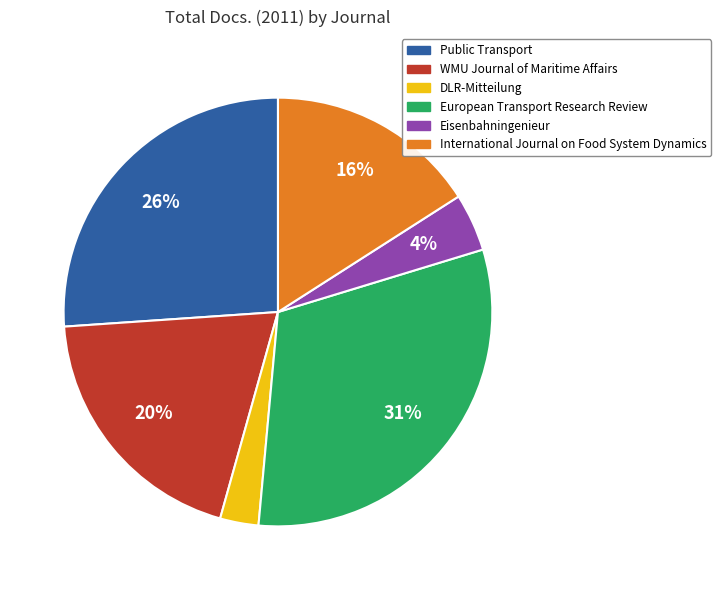

Do DLR-Mitteilung and European Transport Research Review together represent more than half of the pie?

No